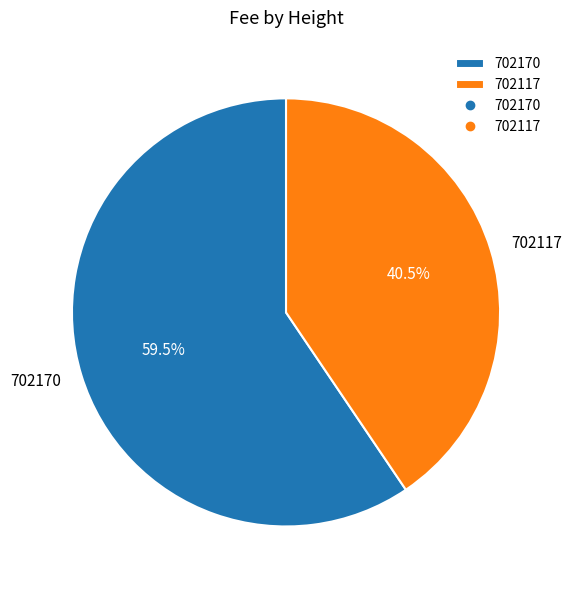

Which slice is the smallest?

702117